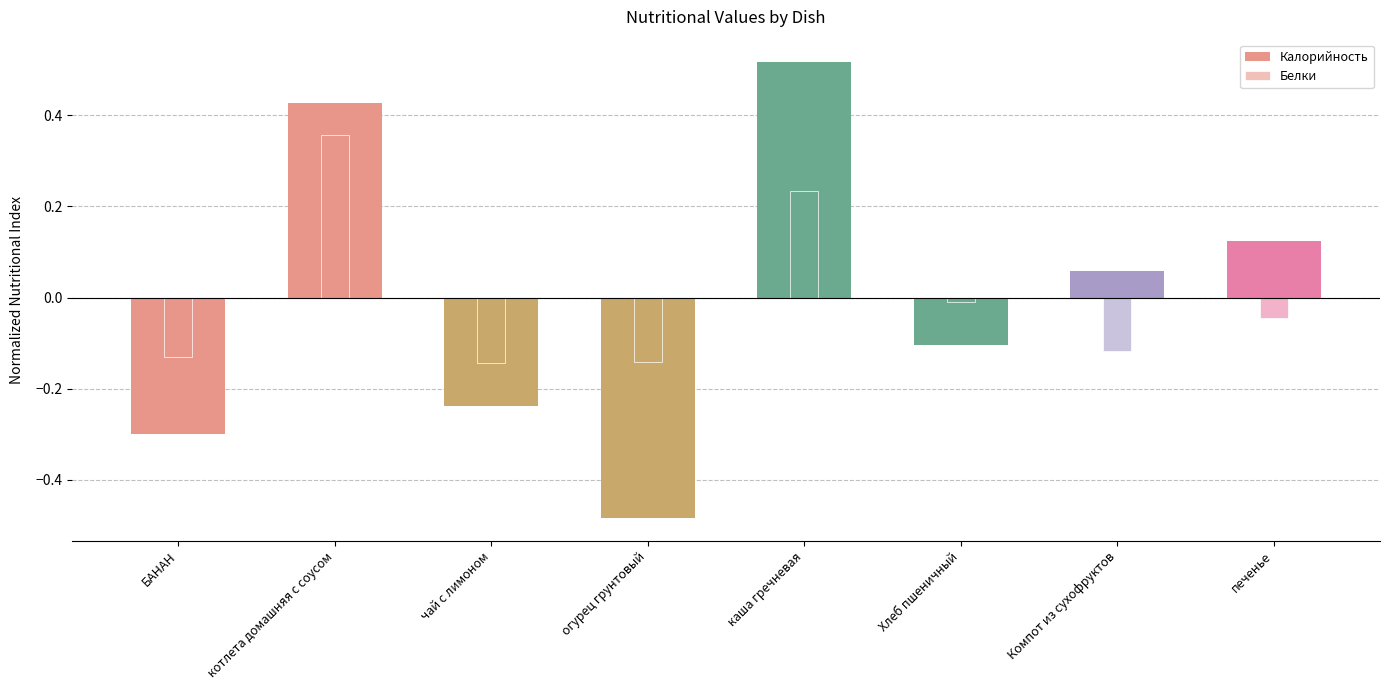

Which series changed the most between котлета домашняя с соусом and огурец грунтовый?

Калорийность